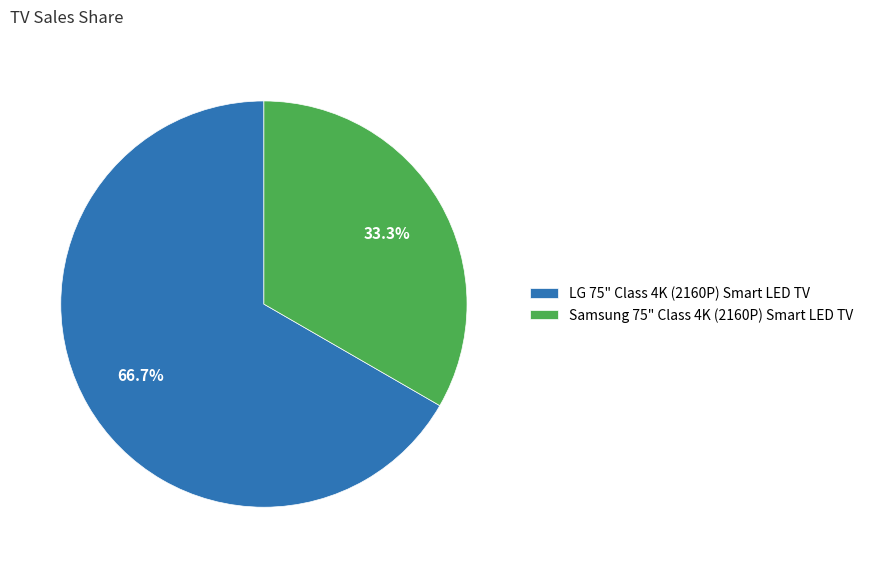

How many segments does this pie chart have?

2